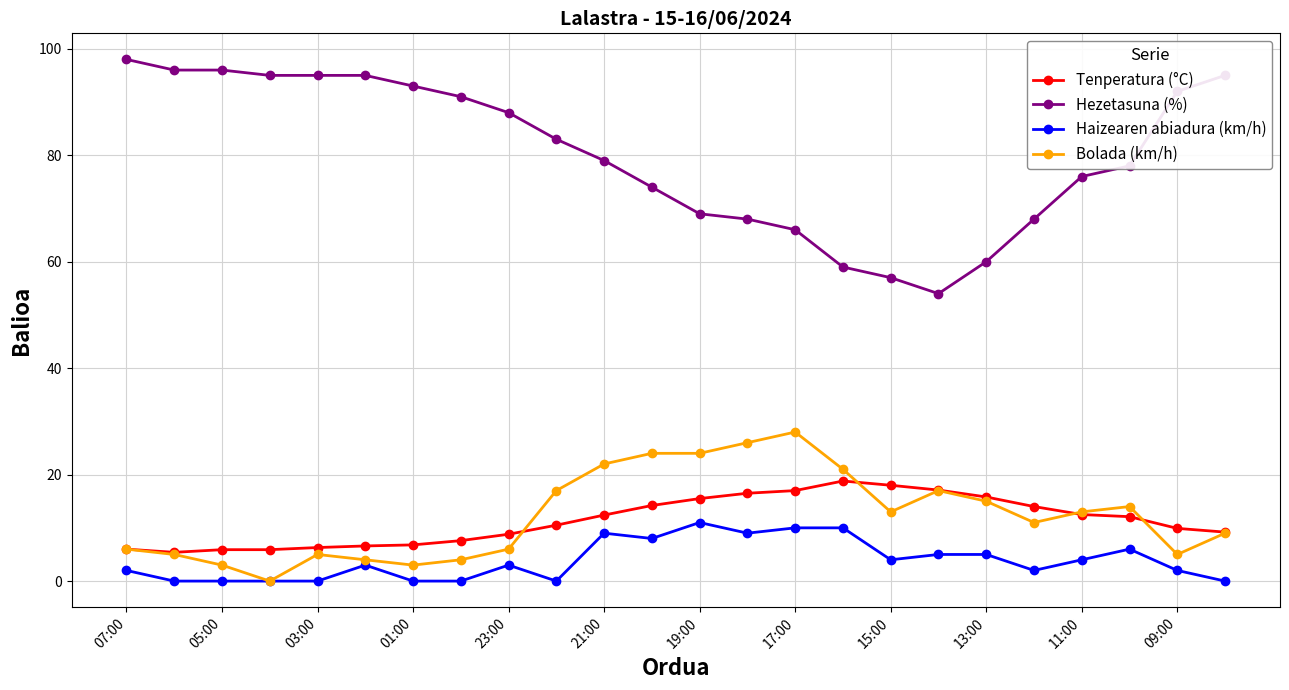

Which series has the largest range (max minus min)?

Hezetasuna (%)